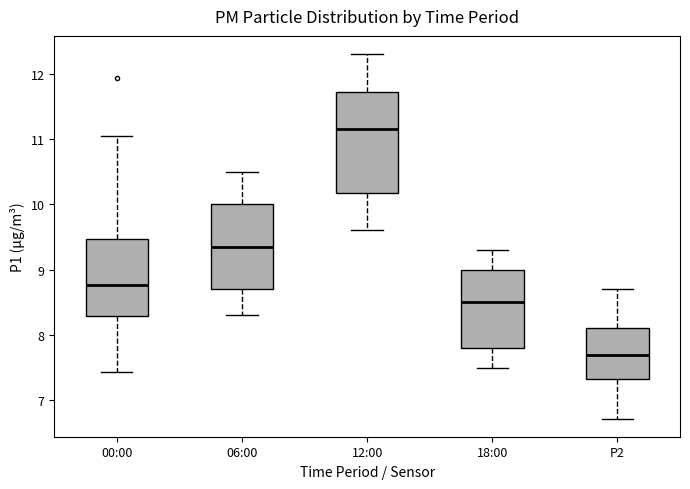

Which box's median line is the highest?

12:00